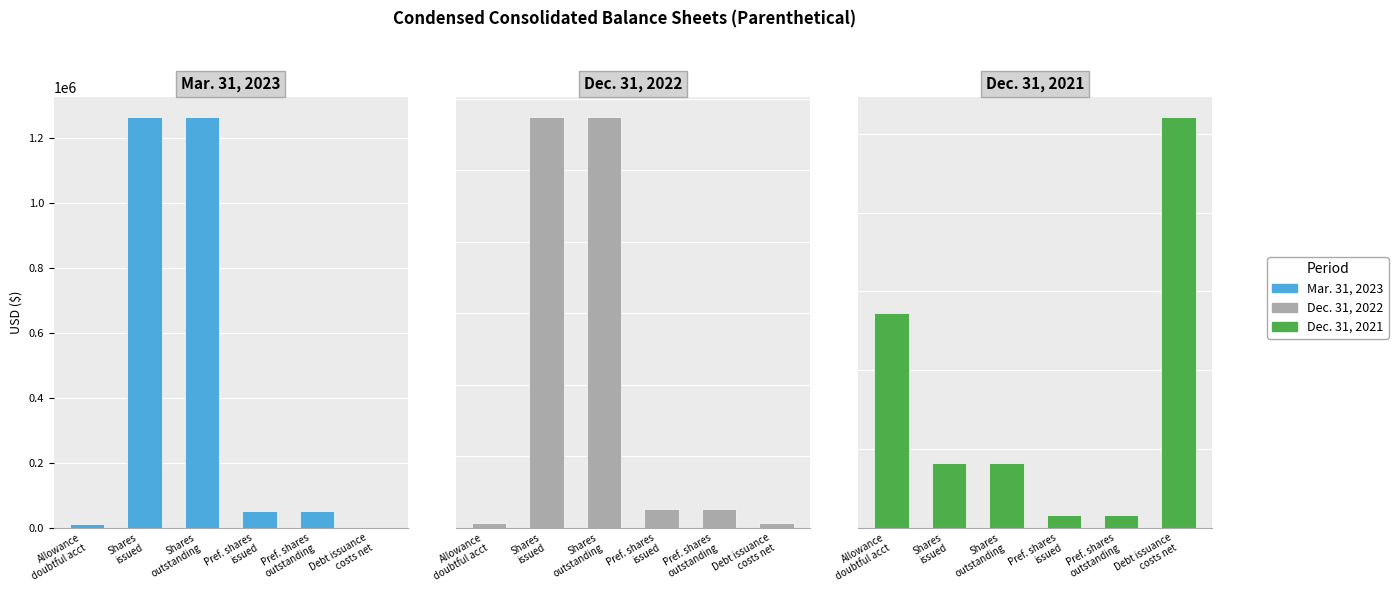

Which series has the largest total across all categories?

Mar. 31, 2023